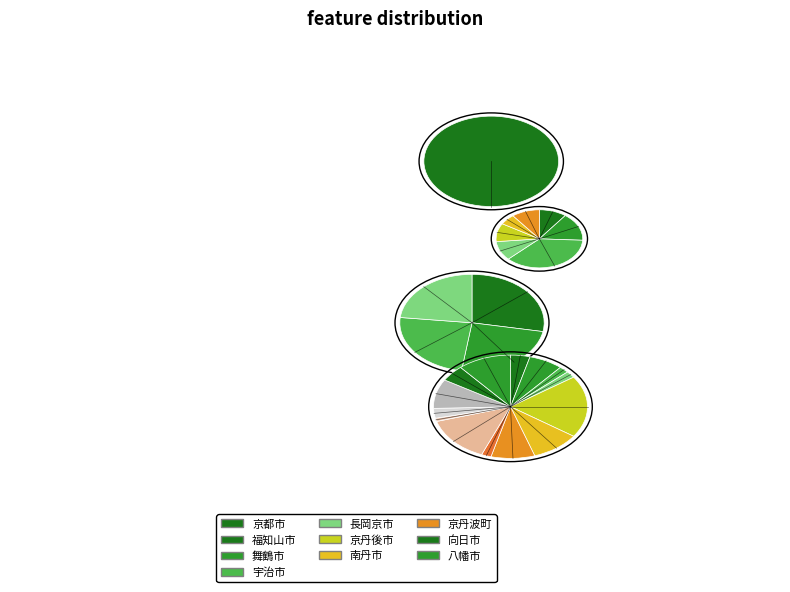

The 京都市 slice represents 98% of the pie. True or false?

False